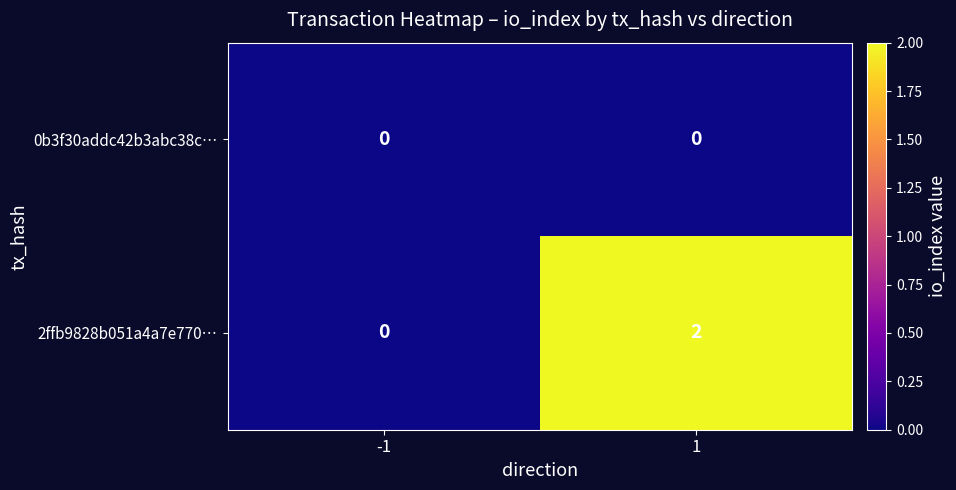

Is it true that 2ffb9828b051a4a7e770… equals 2 at 1?

True